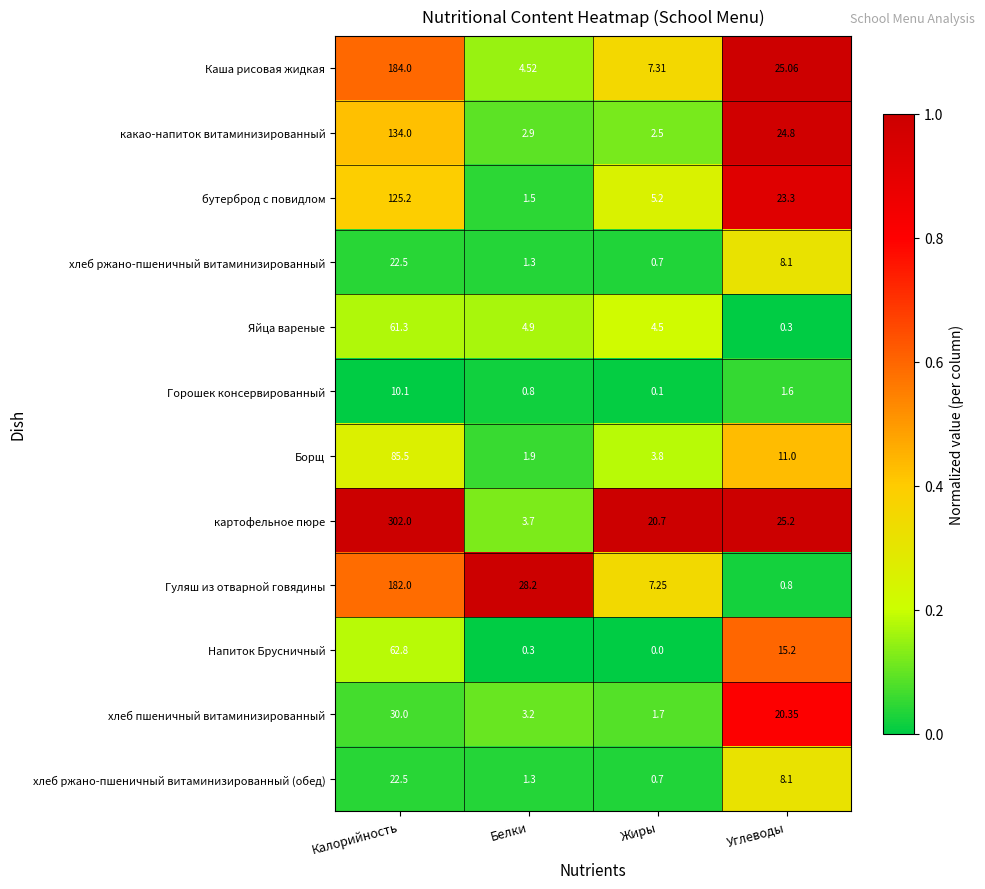

At which label does какао-напиток витаминизированный reach its minimum?

Жиры